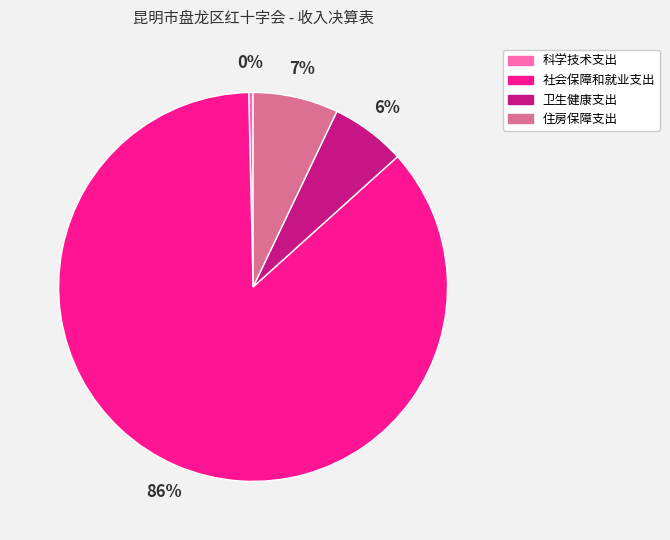

To the nearest percent, what percentage of the pie is 卫生健康支出?

6%